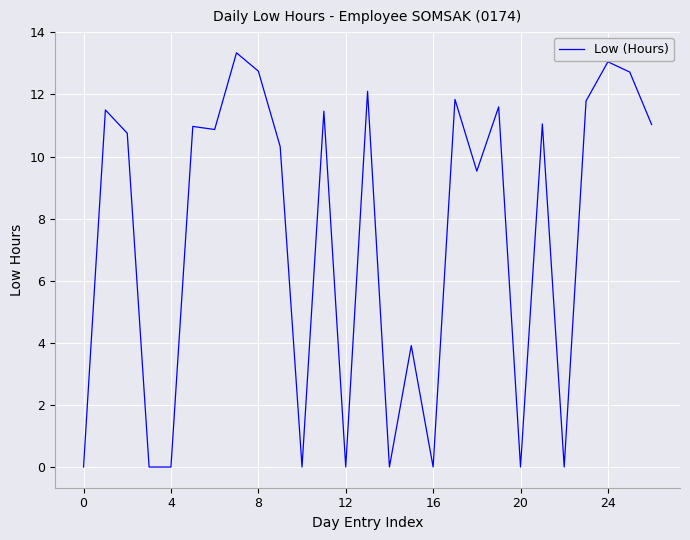

What is the maximum value shown in the chart?

13.3